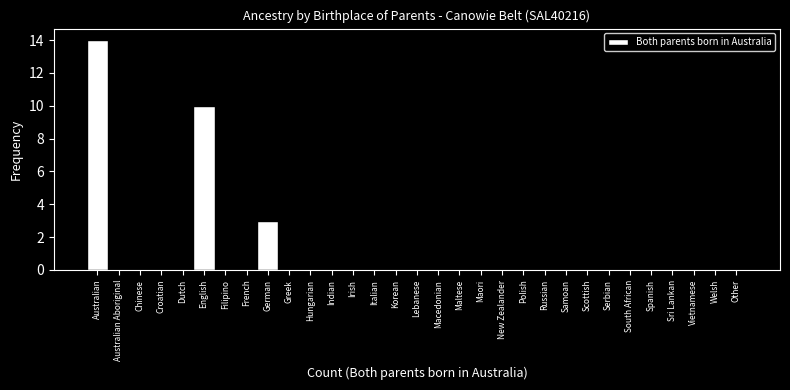

What is the sum of all values?

27